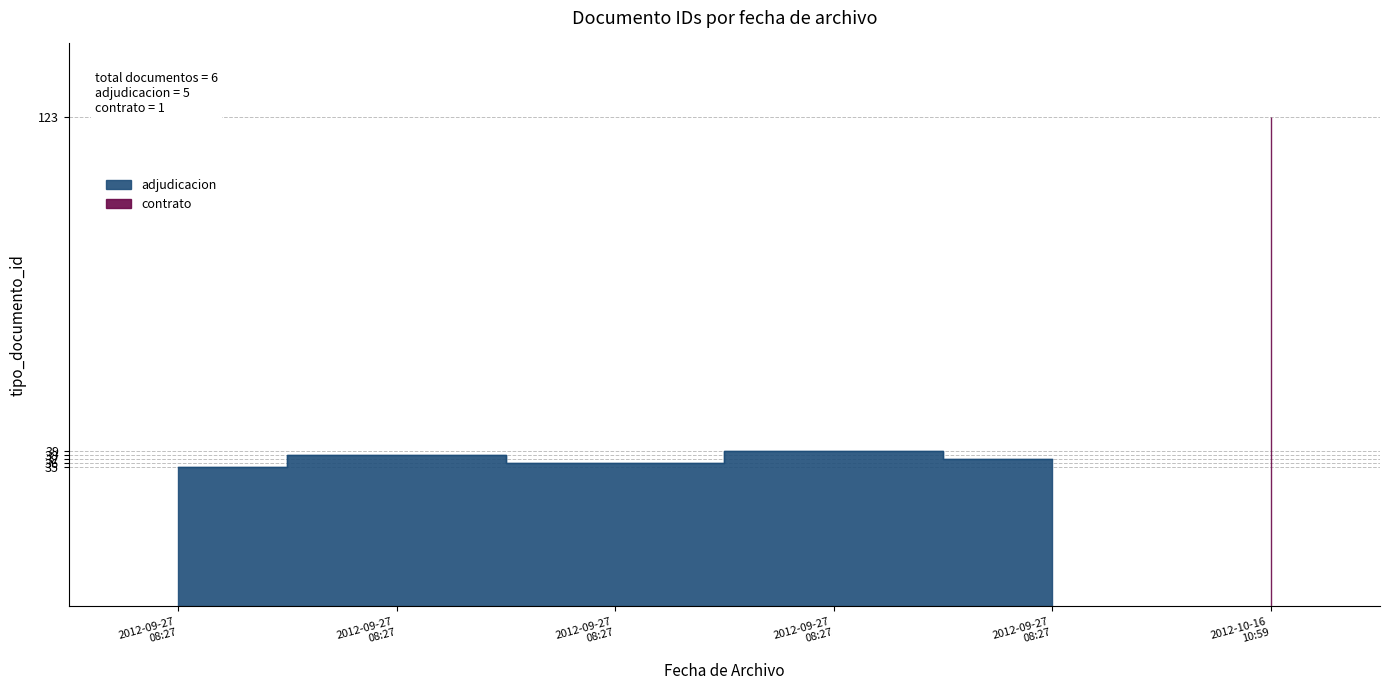

Read the value at 2012-09-27 08:27:07.

36